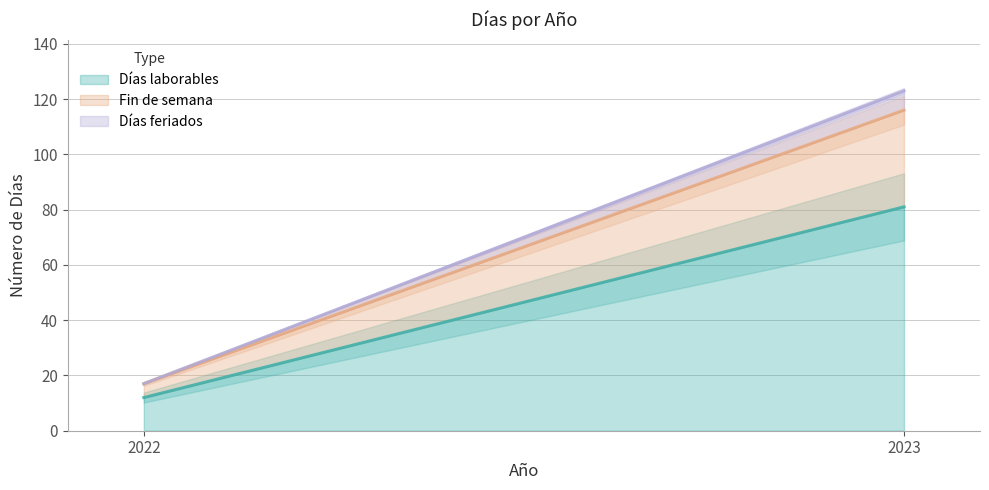

Reading right to left, list all the values displayed in this chart.

Días laborables: 81	12
Fin de semana: 35	5
Días feriados: 7	0